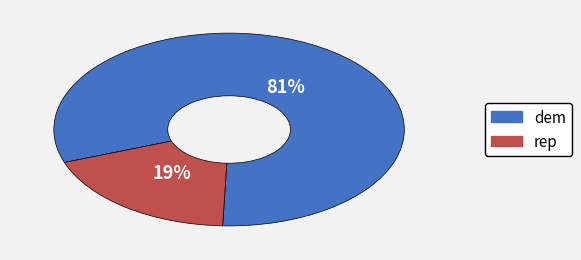

To the nearest percent, what is the average slice percentage?

50%